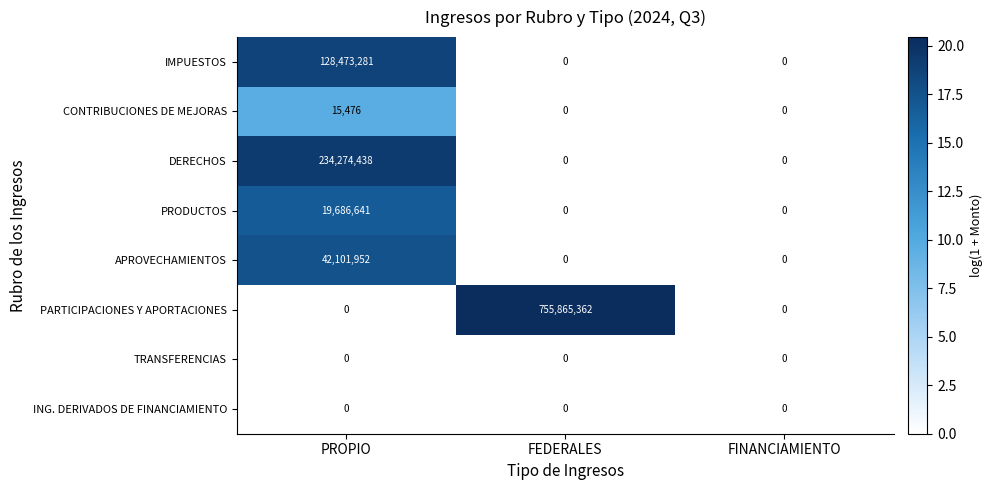

At how many categories does at least one series exceed 4?

2